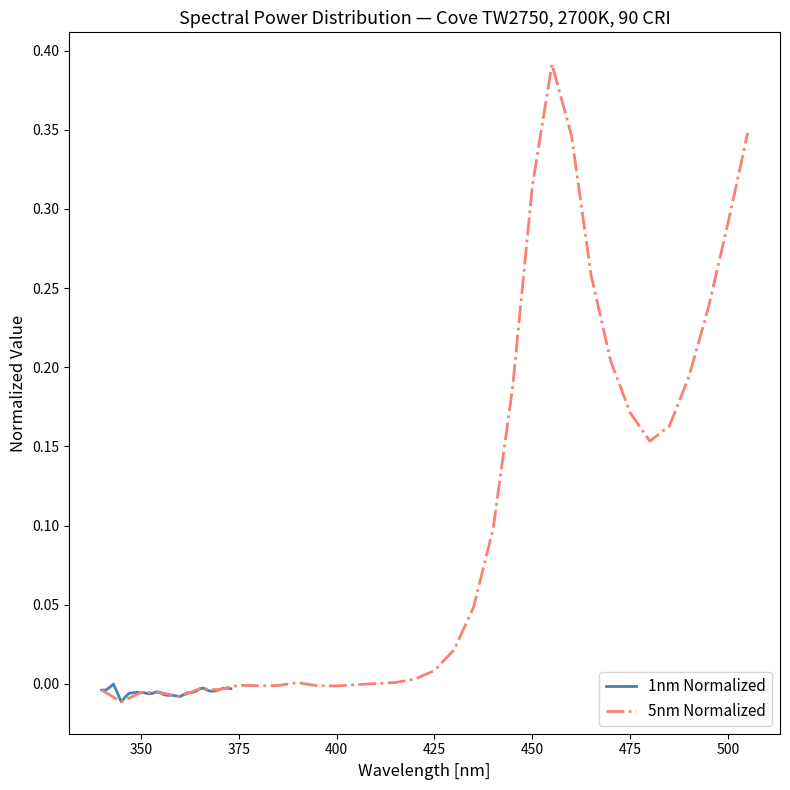

Rank the series by their average value, from lowest to highest.

1nm Normalized, 5nm Normalized